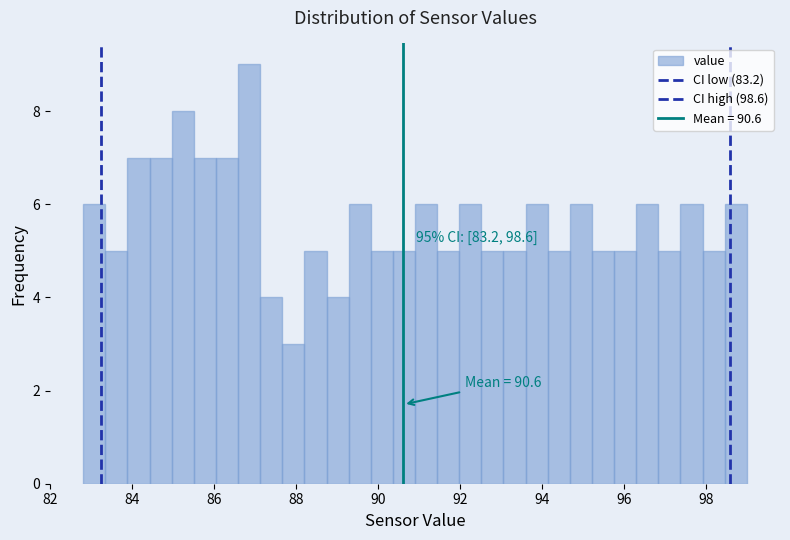

Read against the x-axis, roughly where is the centre of the tallest bar?

86.8